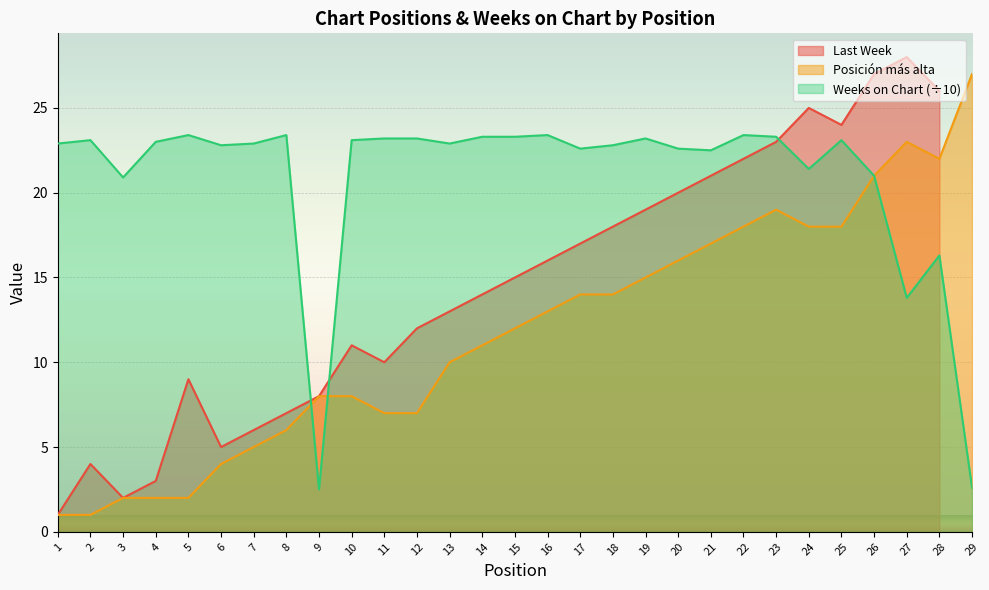

True or false: Posición más alta has a value of 14.4 at 13.

False